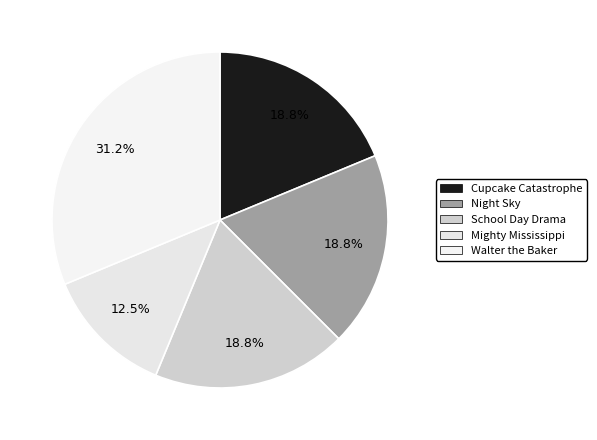

What is the ratio of the value at Mighty Mississippi to the value at Night Sky?

0.7